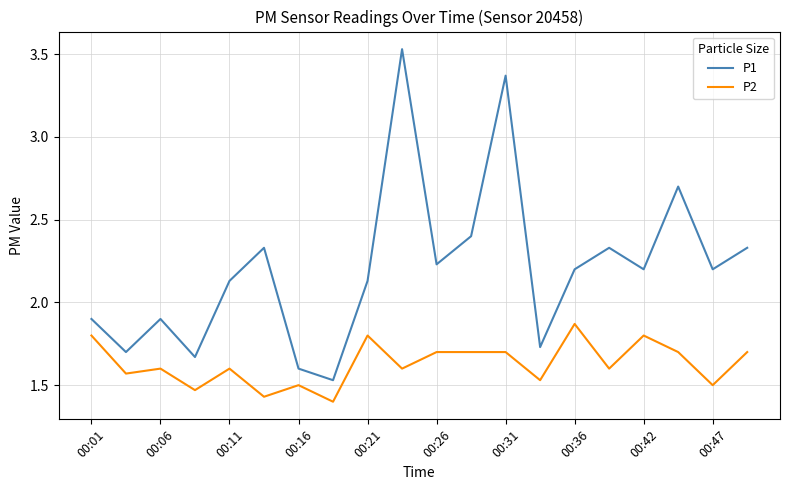

Which series has the largest total across all categories?

P1